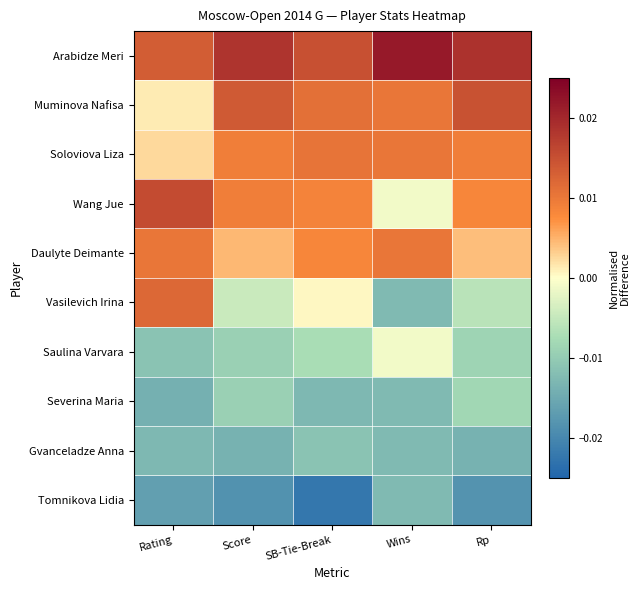

Reading right to left, what are all the values shown in this chart?

Arabidze Meri: Rp=0.0	Wins=0.0	SB-Tie-Break=0.0	Score=0.0	Rating=0.0
Muminova Nafisa: Rp=0.0	Wins=0.0	SB-Tie-Break=0.0	Score=0.0	Rating=0.0
Soloviova Liza: Rp=0.0	Wins=0.0	SB-Tie-Break=0.0	Score=0.0	Rating=0.0
Wang Jue: Rp=0.0	Wins=-0.0	SB-Tie-Break=0.0	Score=0.0	Rating=0.0
Daulyte Deimante: Rp=0.0	Wins=0.0	SB-Tie-Break=0.0	Score=0.0	Rating=0.0
Vasilevich Irina: Rp=-0.0	Wins=-0.0	SB-Tie-Break=0.0	Score=-0.0	Rating=0.0
Saulina Varvara: Rp=-0.0	Wins=-0.0	SB-Tie-Break=-0.0	Score=-0.0	Rating=-0.0
Severina Maria: Rp=-0.0	Wins=-0.0	SB-Tie-Break=-0.0	Score=-0.0	Rating=-0.0
Gvanceladze Anna: Rp=-0.0	Wins=-0.0	SB-Tie-Break=-0.0	Score=-0.0	Rating=-0.0
Tomnikova Lidia: Rp=-0.0	Wins=-0.0	SB-Tie-Break=-0.0	Score=-0.0	Rating=-0.0